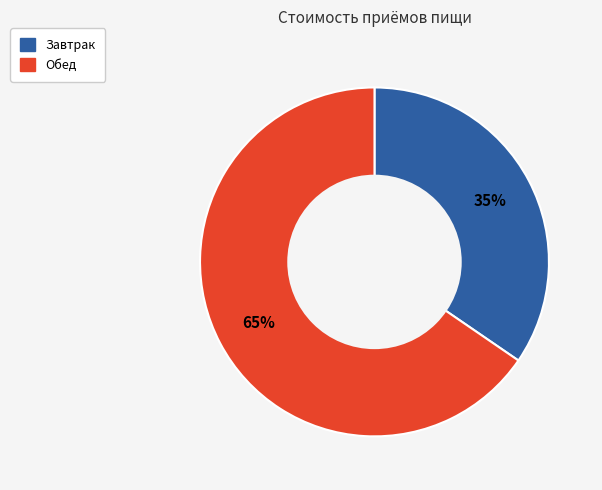

Do Обед and Завтрак together represent more than half of the pie?

Yes